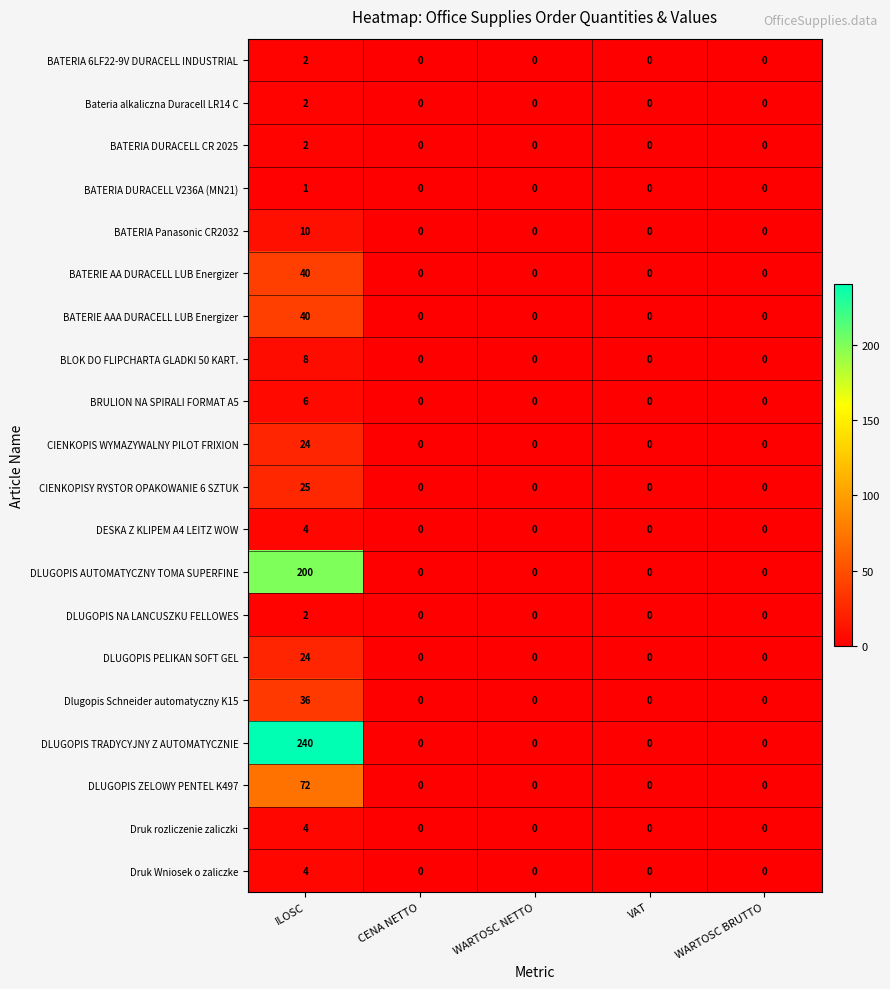

The value of DLUGOPIS ZELOWY PENTEL K497 at WARTOSC BRUTTO is -28. True or false?

False